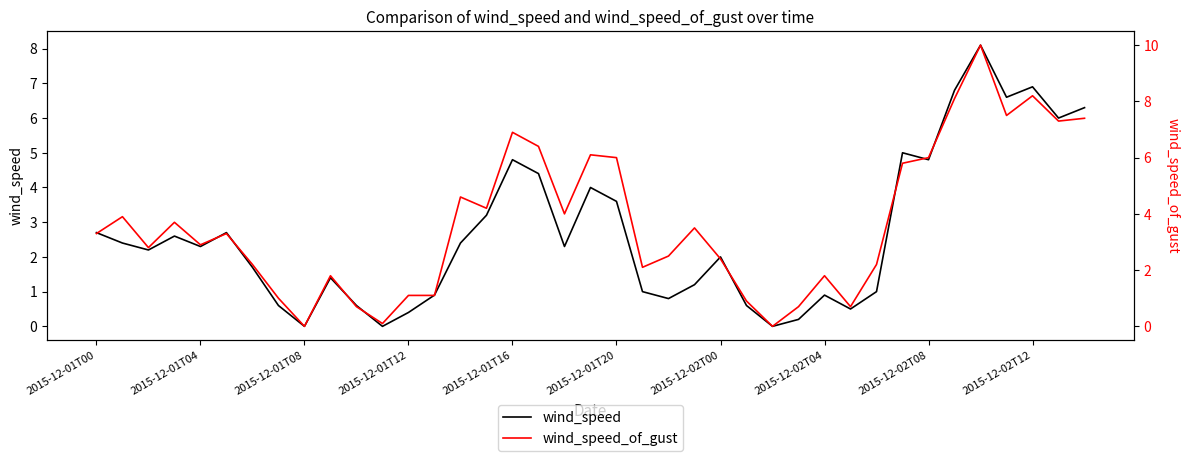

Rank the categories by wind_speed_of_gust value from highest to lowest.

34, 36, 33, 35, 38, 37, 16, 17, 19, 20, 32, 31, 14, 15, 18, 2015-12-01T04, 2015-12-01T12, 23, 2015-12-01T00, 2015-12-01T20, 2015-12-01T16, 2015-12-01T08, 22, 24, 2015-12-02T00, 30, 21, 2015-12-02T12, 28, 12, 13, 2015-12-02T04, 25, 10, 27, 29, 11, 2015-12-02T08, 26